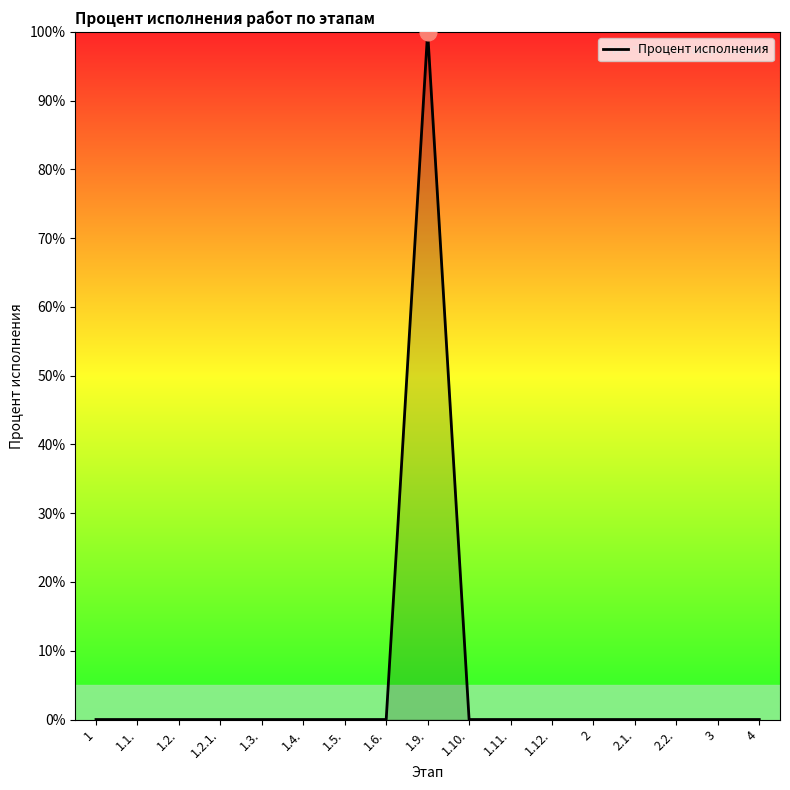

What position from the left is 1.1.?

2